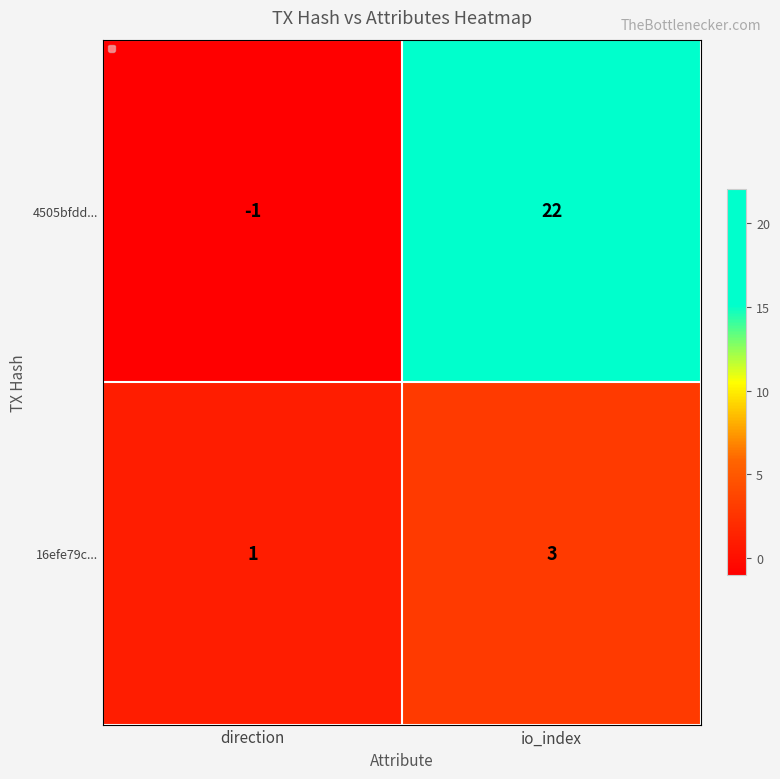

What is the difference between the maximum and minimum values in the 4505bfdd... series?

23